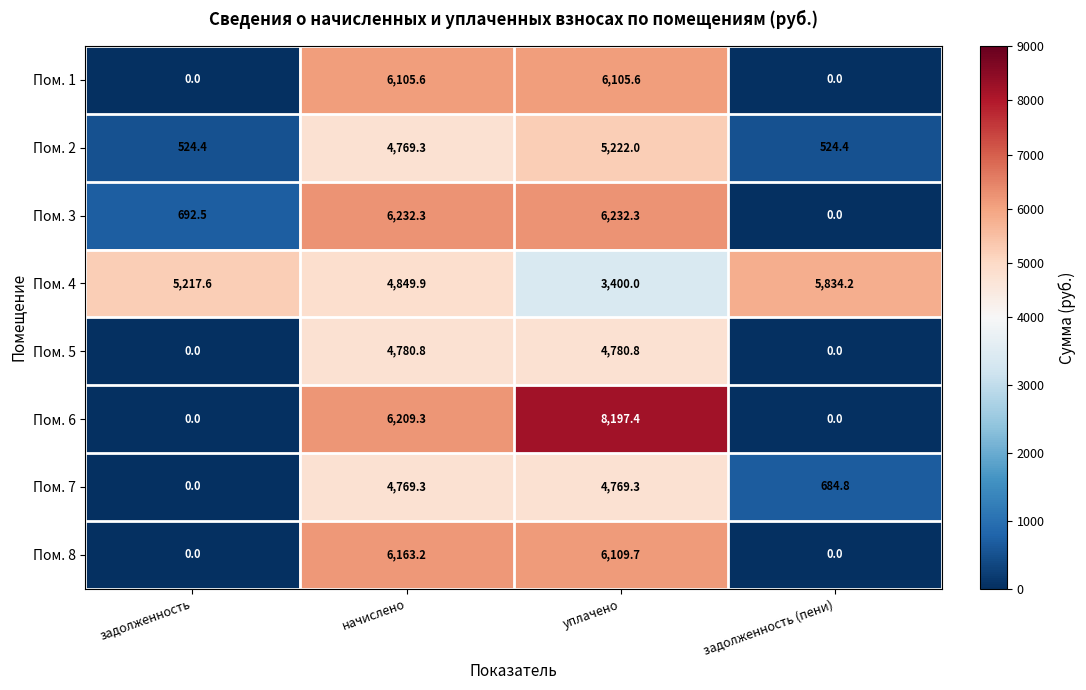

True or false: Пом. 3 has a value of 692.5 at задолженность.

True